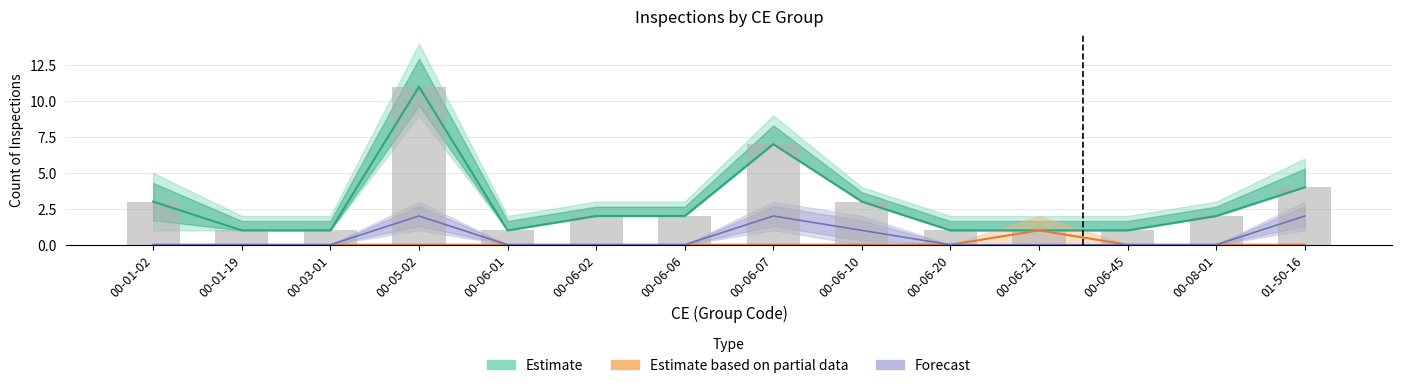

Reading right to left, extract all data points from this chart.

01-50-16=4	00-08-01=2	00-06-45=1	00-06-21=1	00-06-20=1	00-06-10=3	00-06-07=7	00-06-06=2	00-06-02=2	00-06-01=1	00-05-02=11	00-03-01=1	00-01-19=1	00-01-02=3